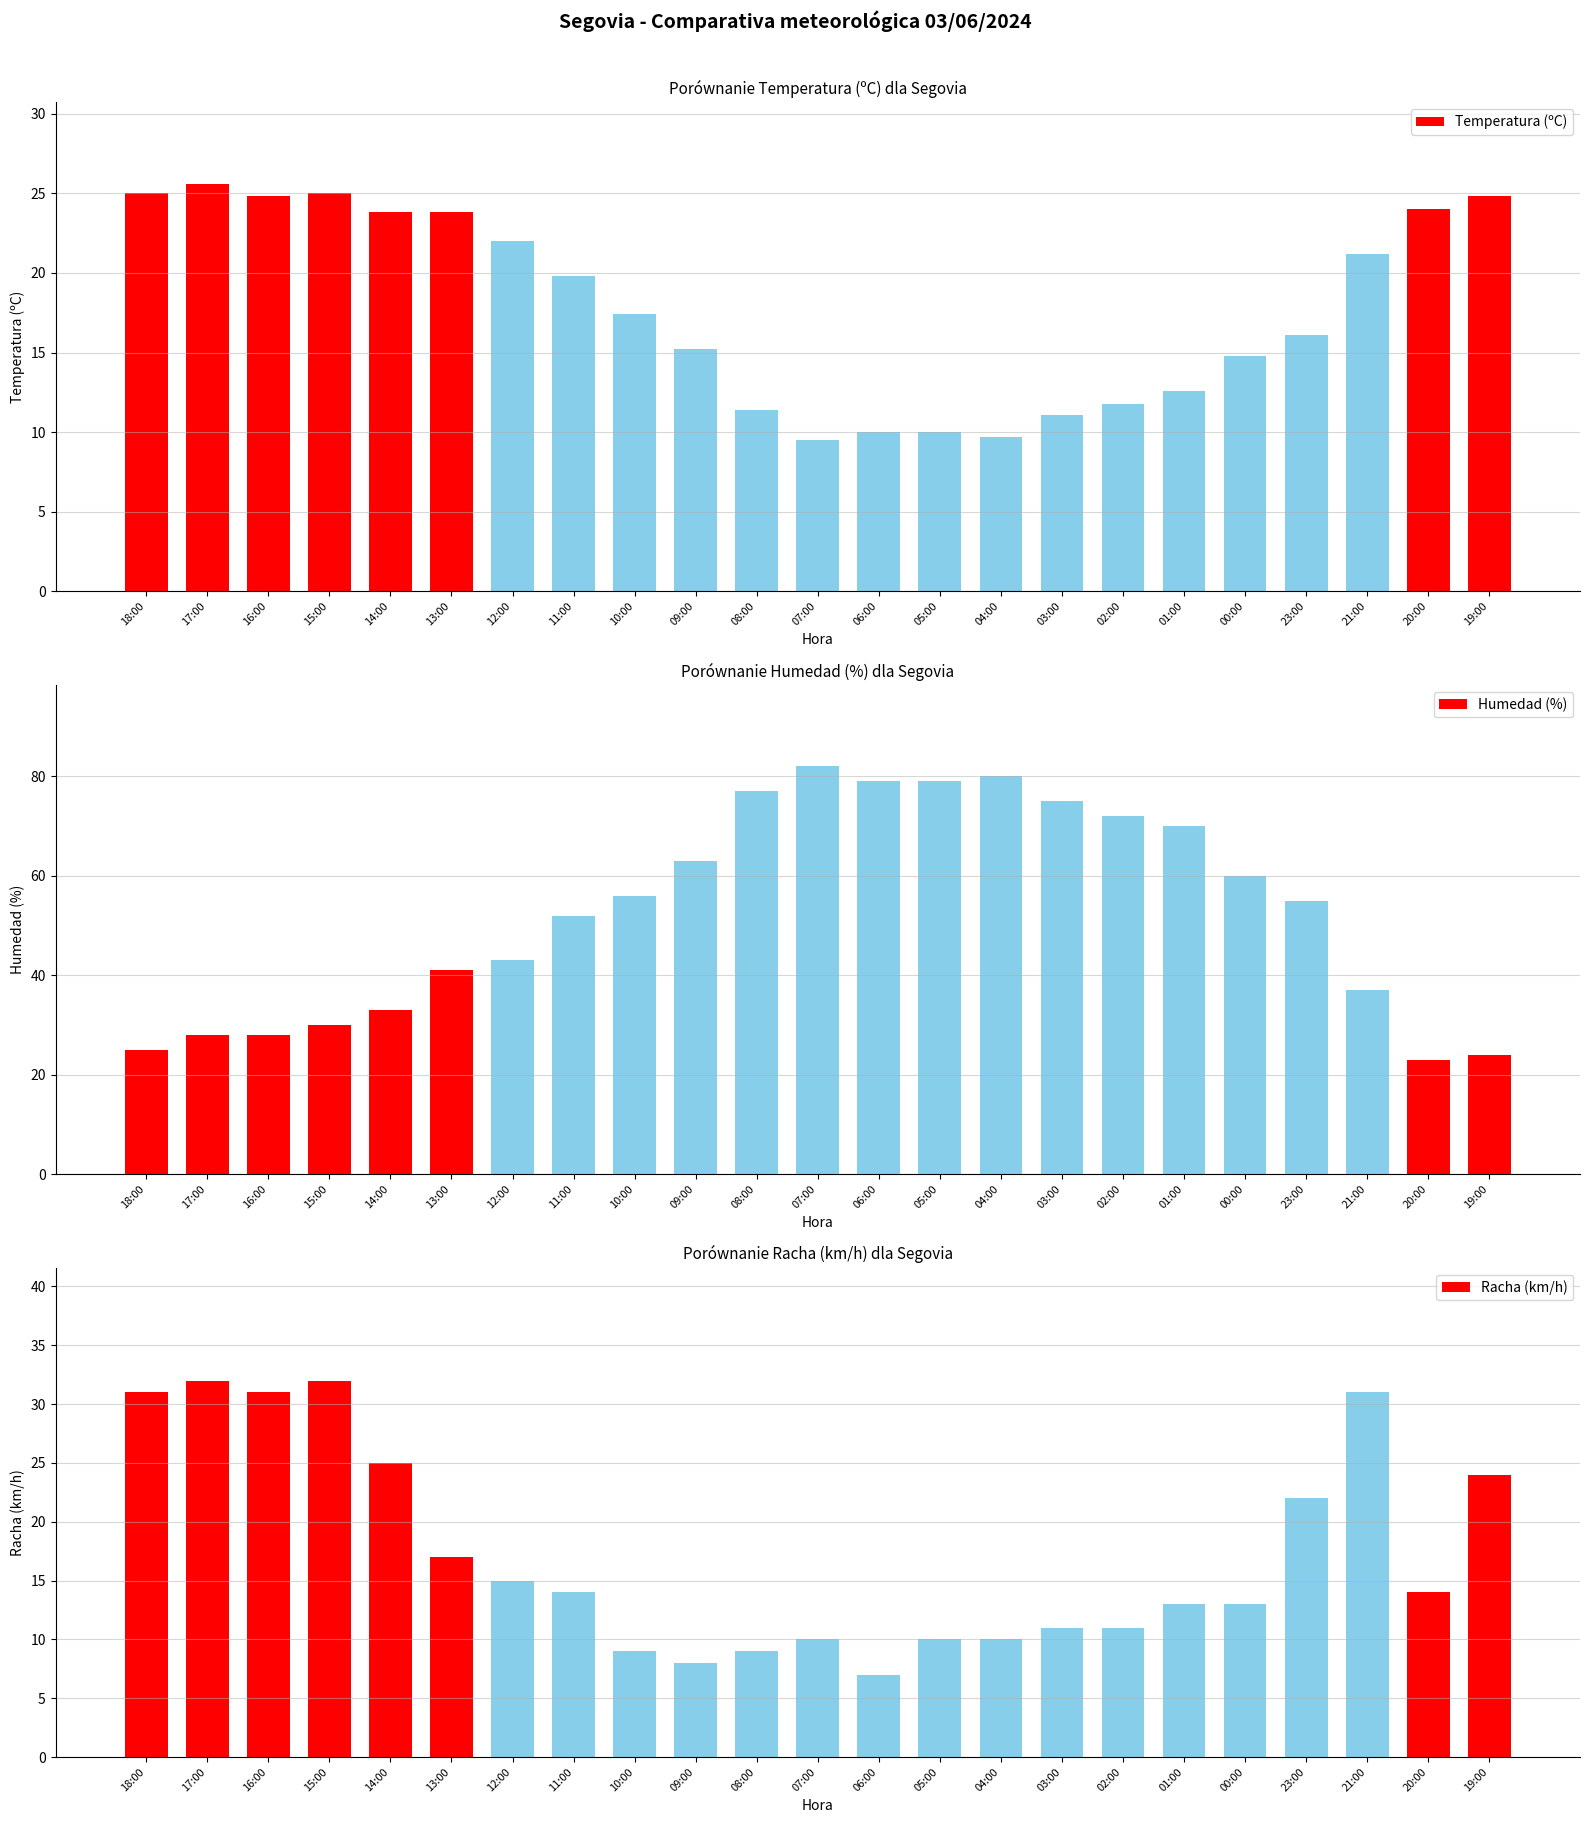

What is the greatest value displayed?

82.0